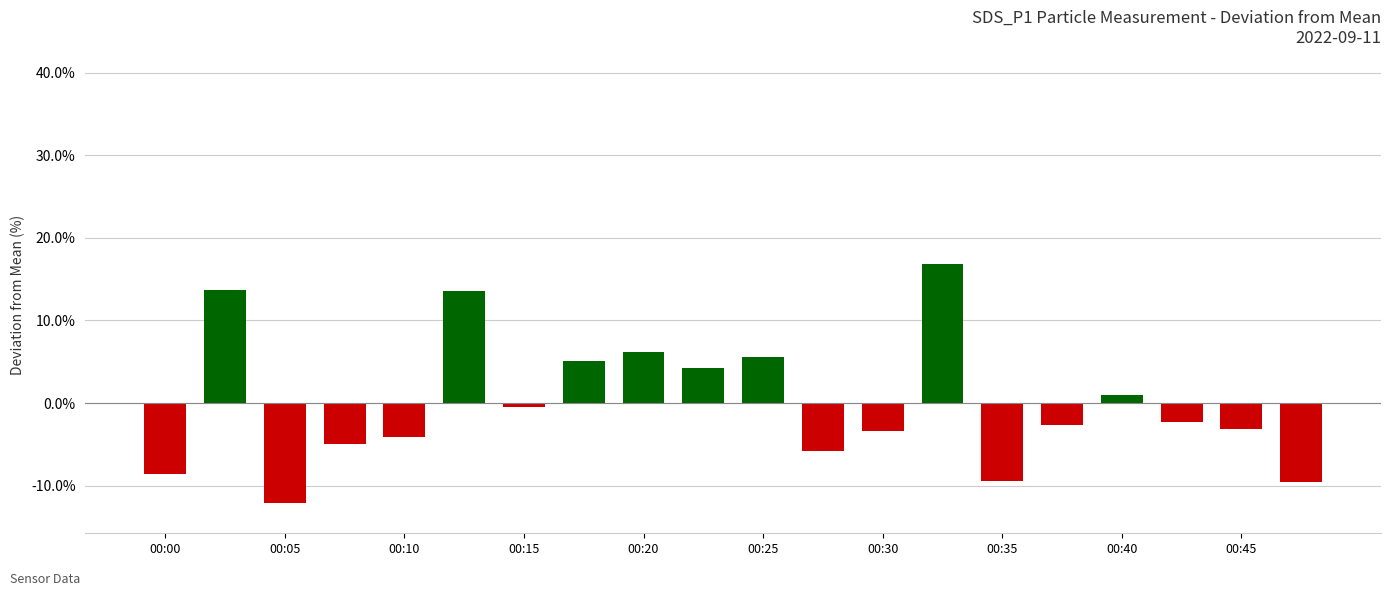

What is the maximum value shown in the chart?

16.8